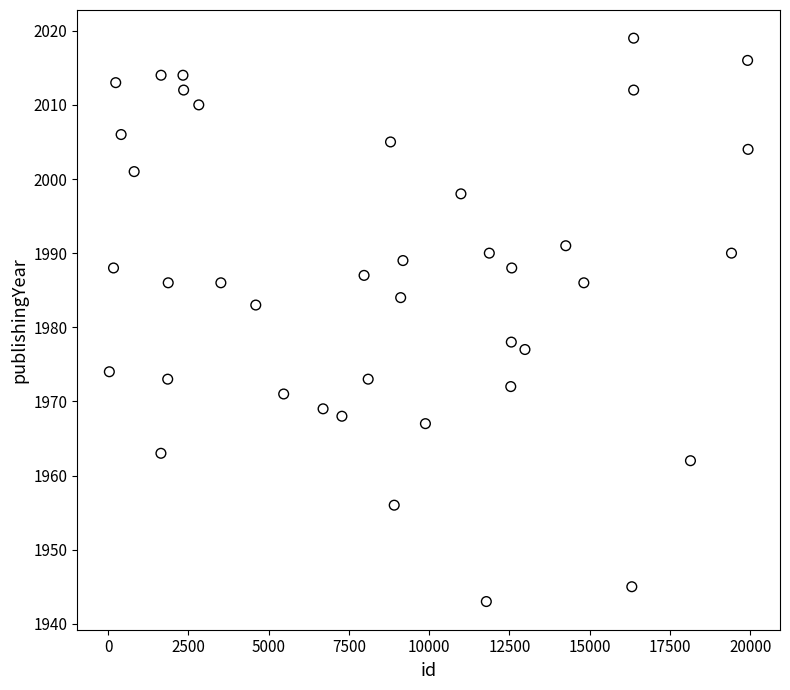

What Y value in the scatter plot is closest to 1981?

1983